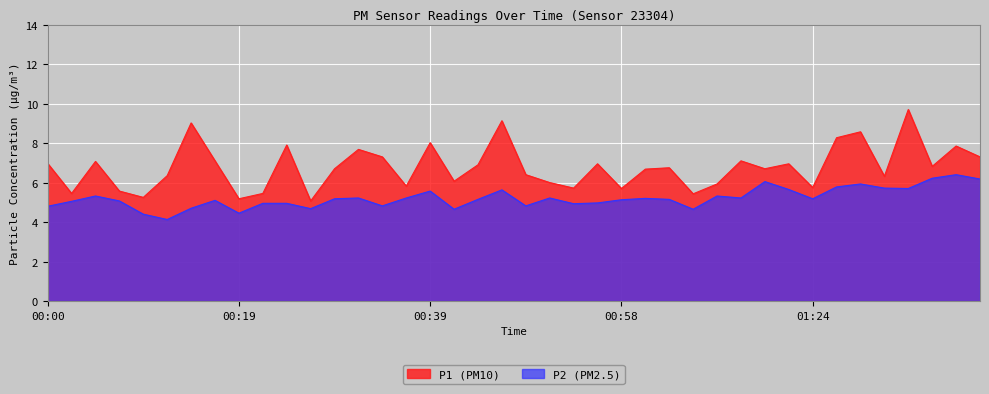

Does the chart display data point markers on the line(s)?

No